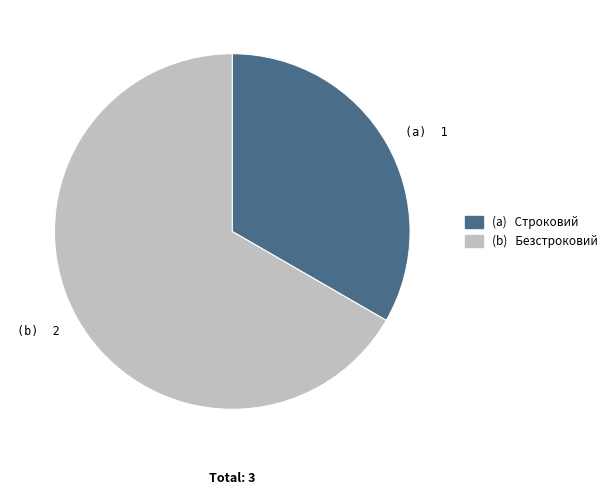

Does any single category account for the majority?

Yes